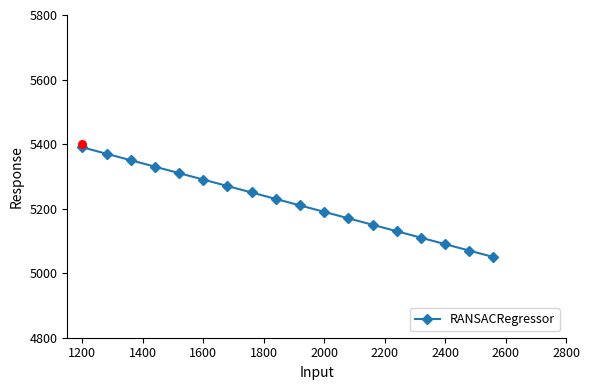

True or false: RANSACRegressor has a value of 3067 at 1600.

False